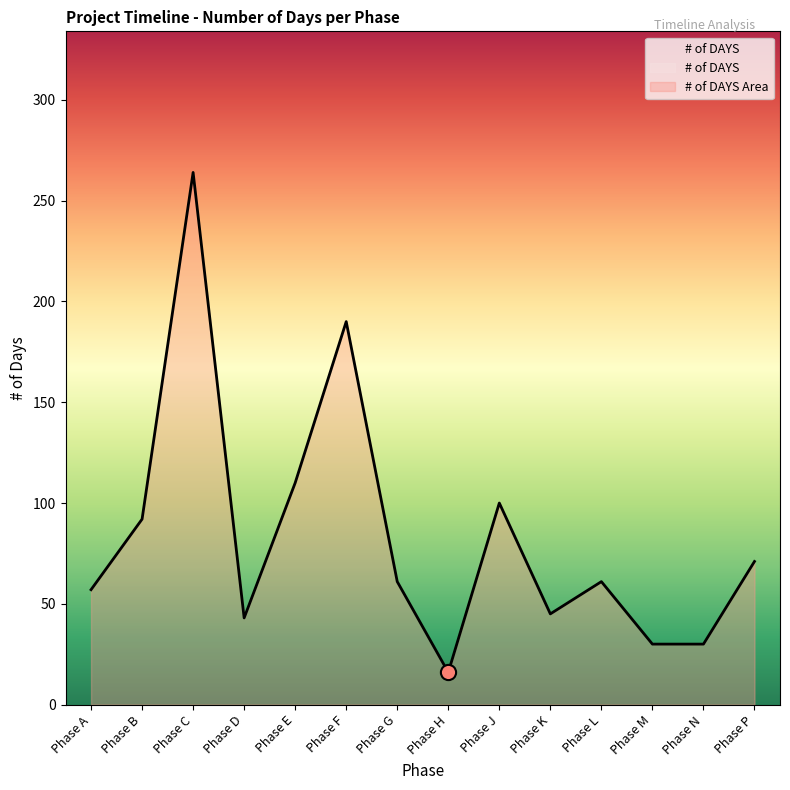

Between Phase H and Phase M, which is larger?

Phase M